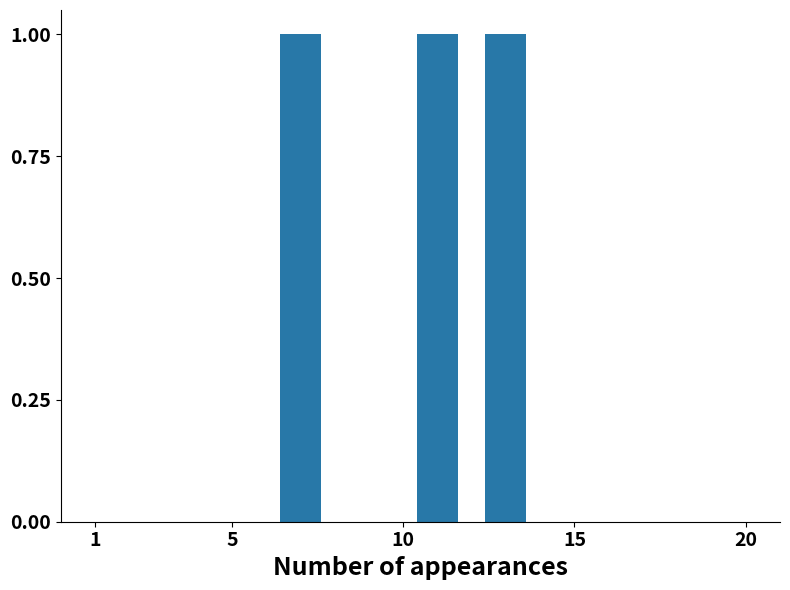

Does the chart contain any negative values?

No